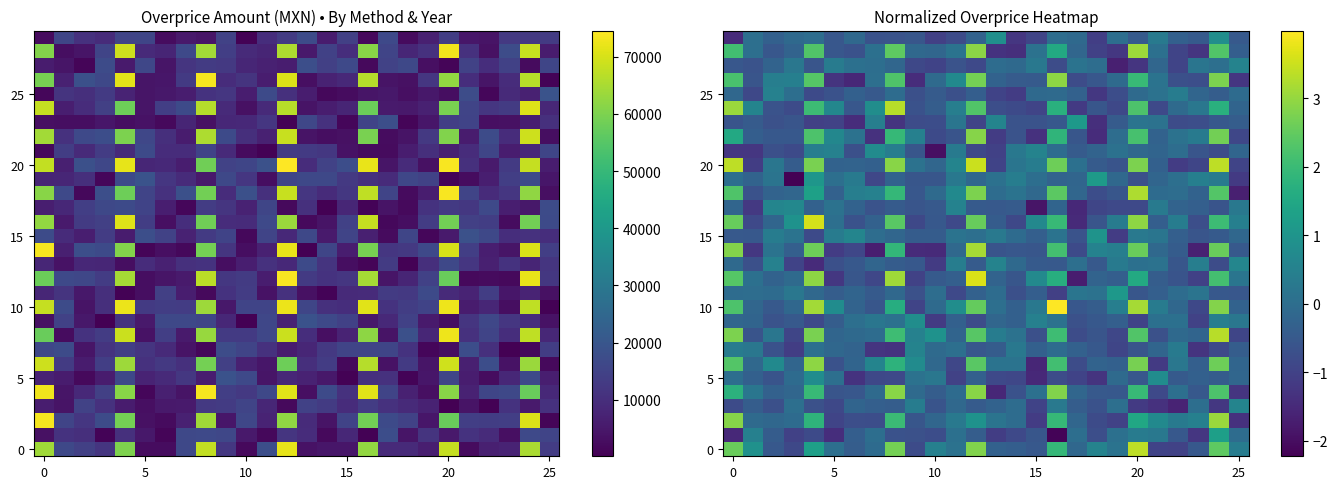

What is the spread (max minus min) of values at 17?

2.9